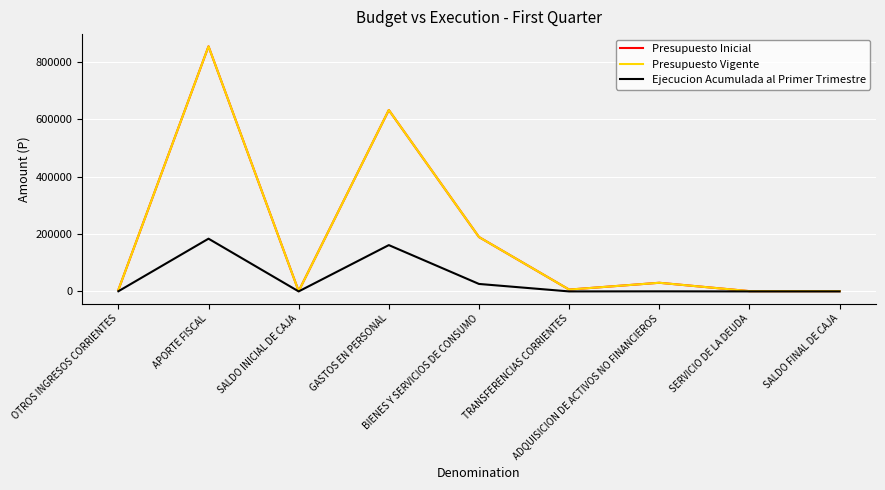

Where is the first local maximum for Ejecucion Acumulada al Primer Trimestre?

APORTE FISCAL